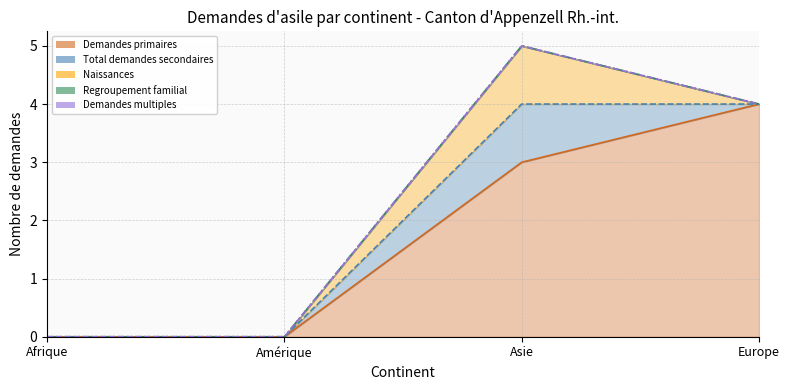

What is the label of the 3rd point from the right?

Amérique